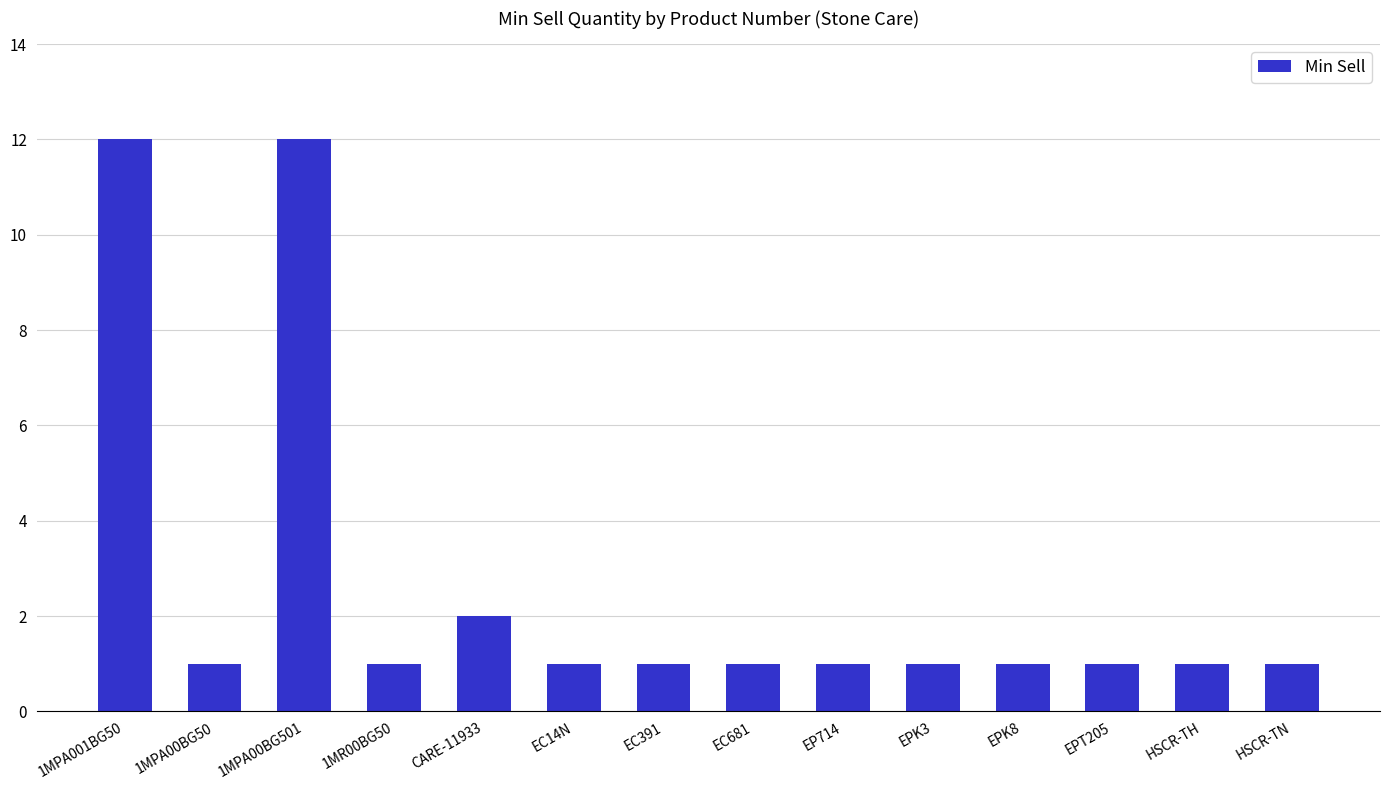

What is the minimum value shown in the chart?

1